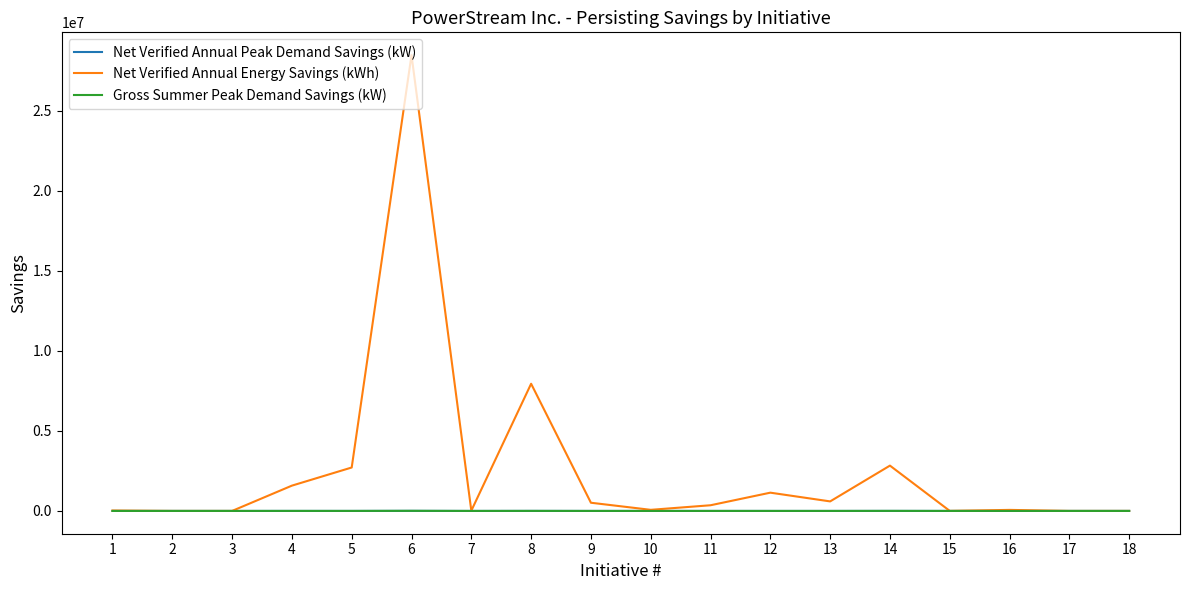

Which category has the highest value across all series?

6